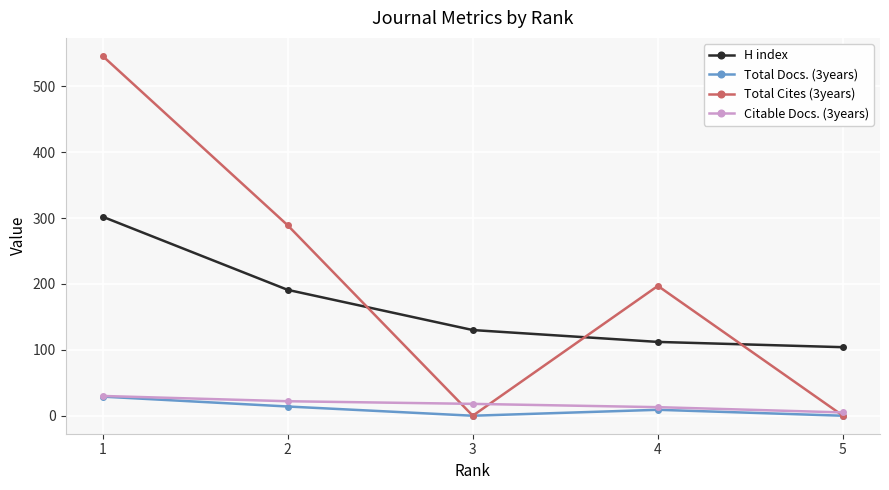

What is the value of the H index point at the 3rd from the left?

130